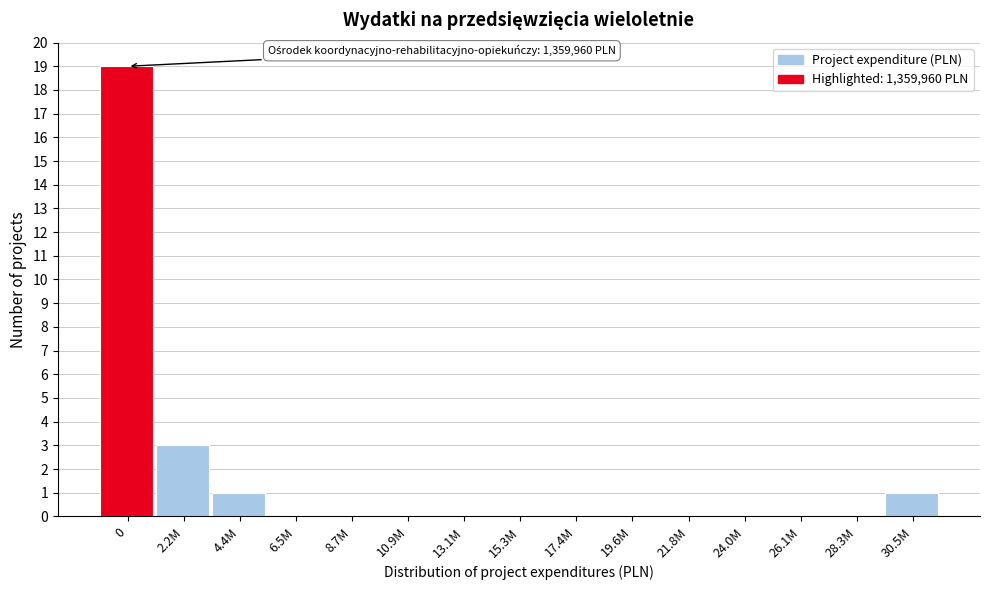

Reading left to right, list all the values displayed in this chart.

0=19	2.2M=3	4.4M=1	6.5M=0	8.7M=0	10.9M=0	13.1M=0	15.3M=0	17.4M=0	19.6M=0	21.8M=0	24.0M=0	26.1M=0	28.3M=0	30.5M=1